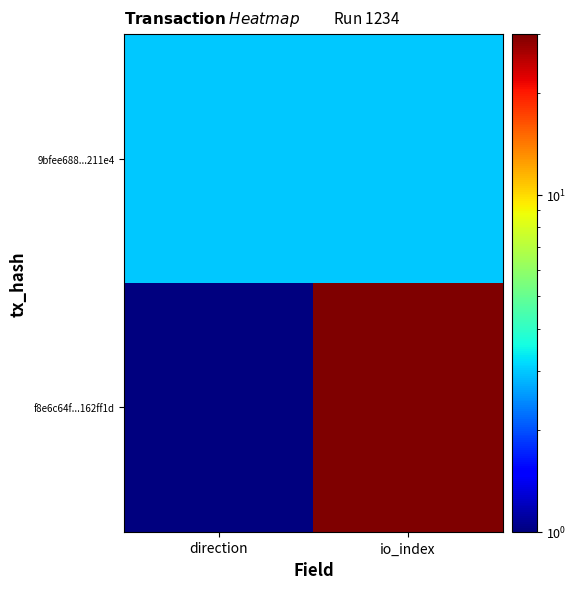

What is the difference between the highest and lowest values at direction?

2